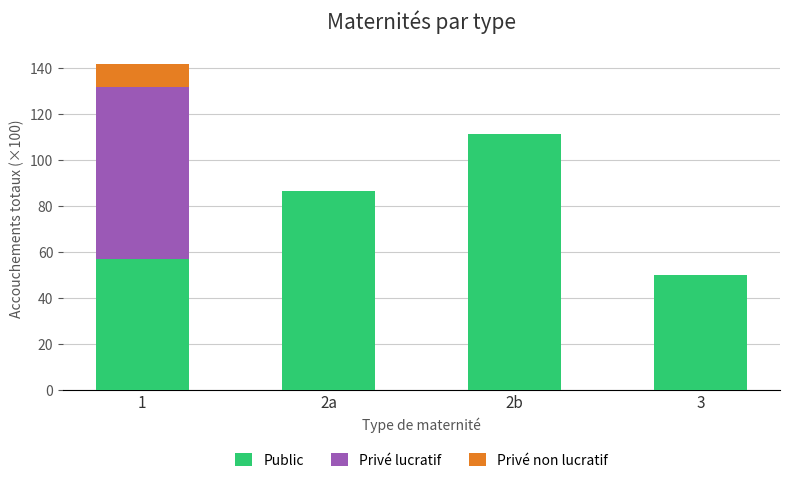

At which label is Public closest to 80?

2a